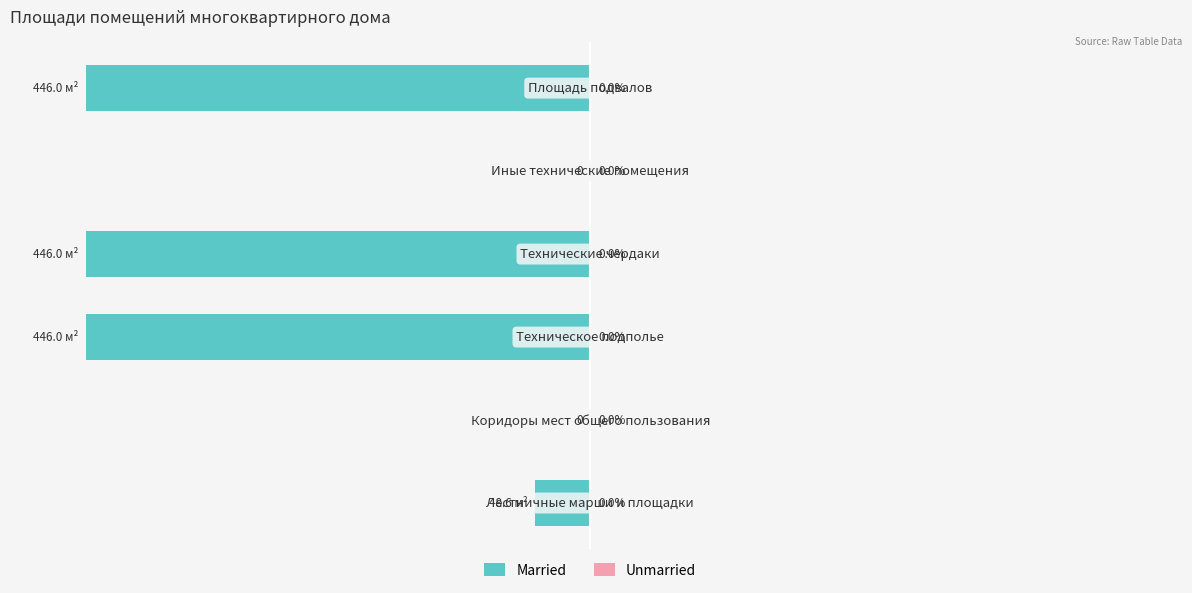

Are the bars horizontal?

Yes